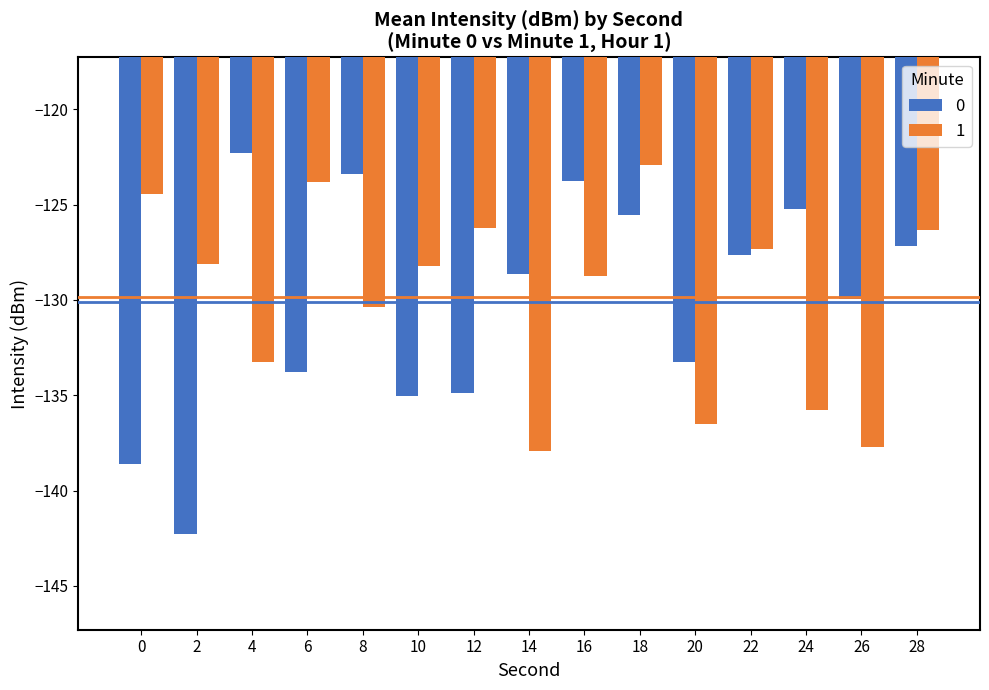

What is the sum of the 1 values at 12 and 20?

-262.7